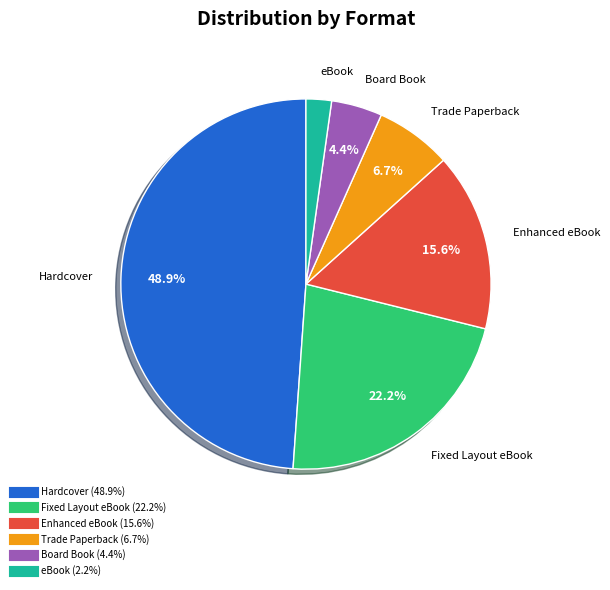

Does any single category account for the majority?

No